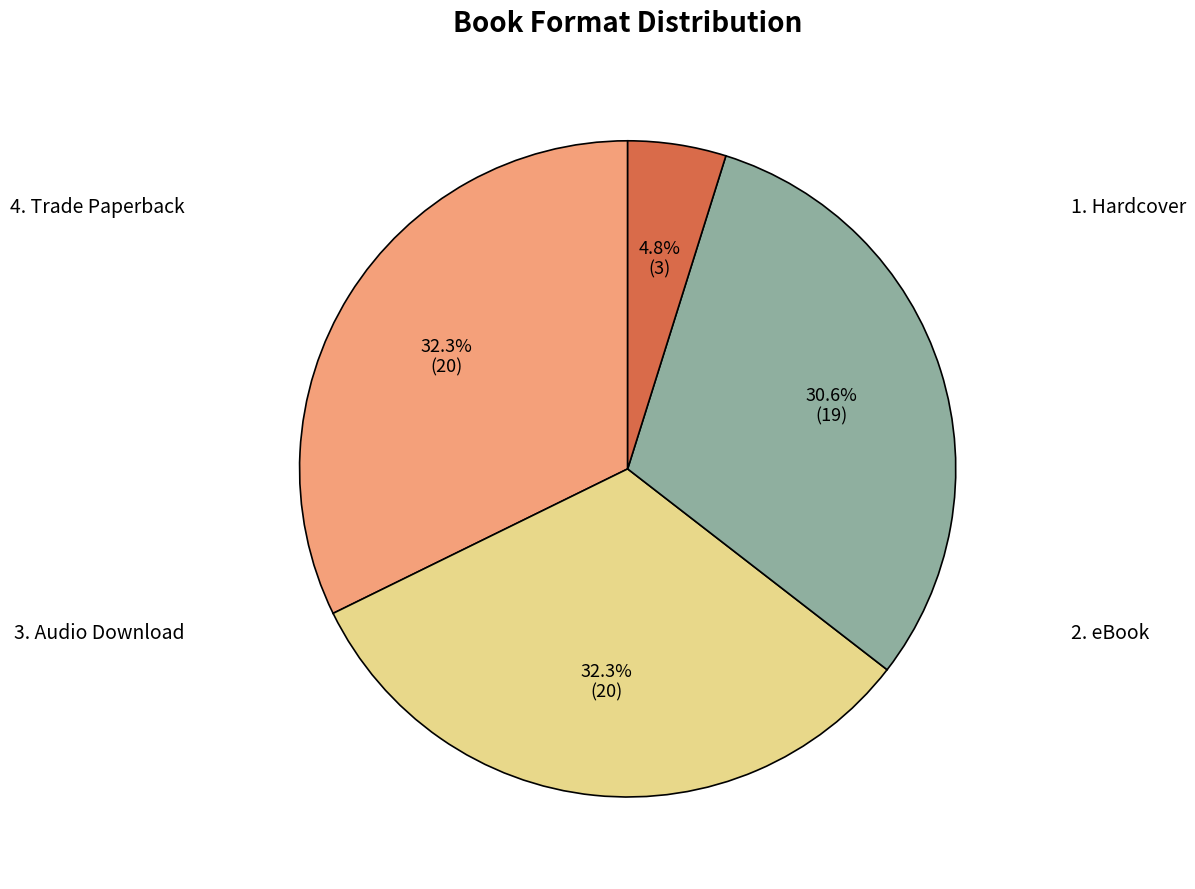

Does any single category account for the majority?

No